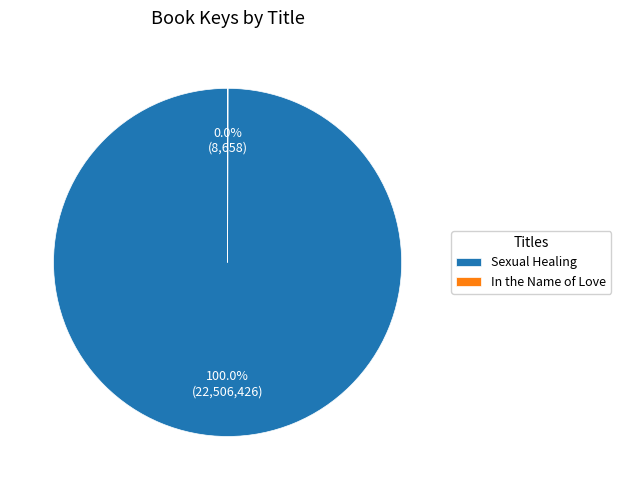

What is the largest slice in the pie chart?

Sexual Healing